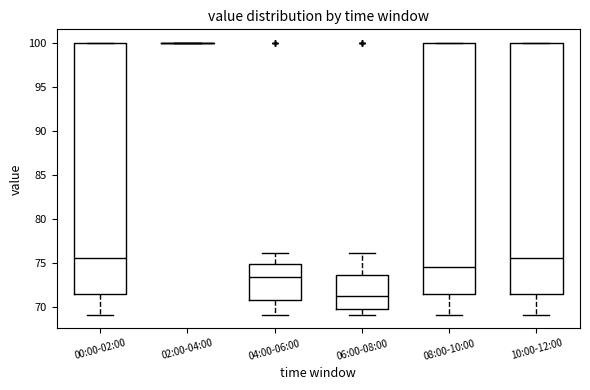

Reading left to right, read every box against the y-axis: the position of its median line, the range the box covers, and the ends of its whiskers. The values are not printed on the chart, so give them approximately, as read against the axis.

00:00-02:00: median 75.5, box 71.5 to 100.0, whiskers 69.0 to 100.0
02:00-04:00: box collapsed to a line at 100.0, whiskers 100.0 to 100.0
04:00-06:00: median 73.5, box 71.0 to 75.0, whiskers 69.0 to 76.0
06:00-08:00: median 71.5, box 70.0 to 73.5, whiskers 69.0 to 76.0
08:00-10:00: median 74.5, box 71.5 to 100.0, whiskers 69.0 to 100.0
10:00-12:00: median 75.5, box 71.5 to 100.0, whiskers 69.0 to 100.0